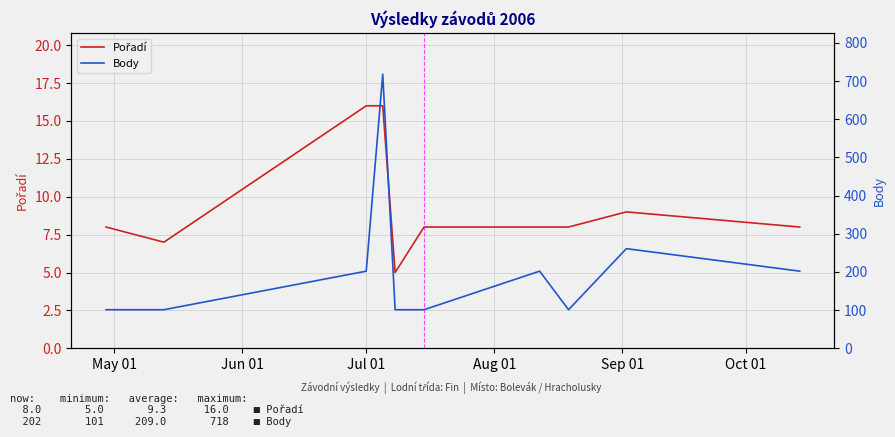

What is the value of the Body point at the 4th from the left?

718